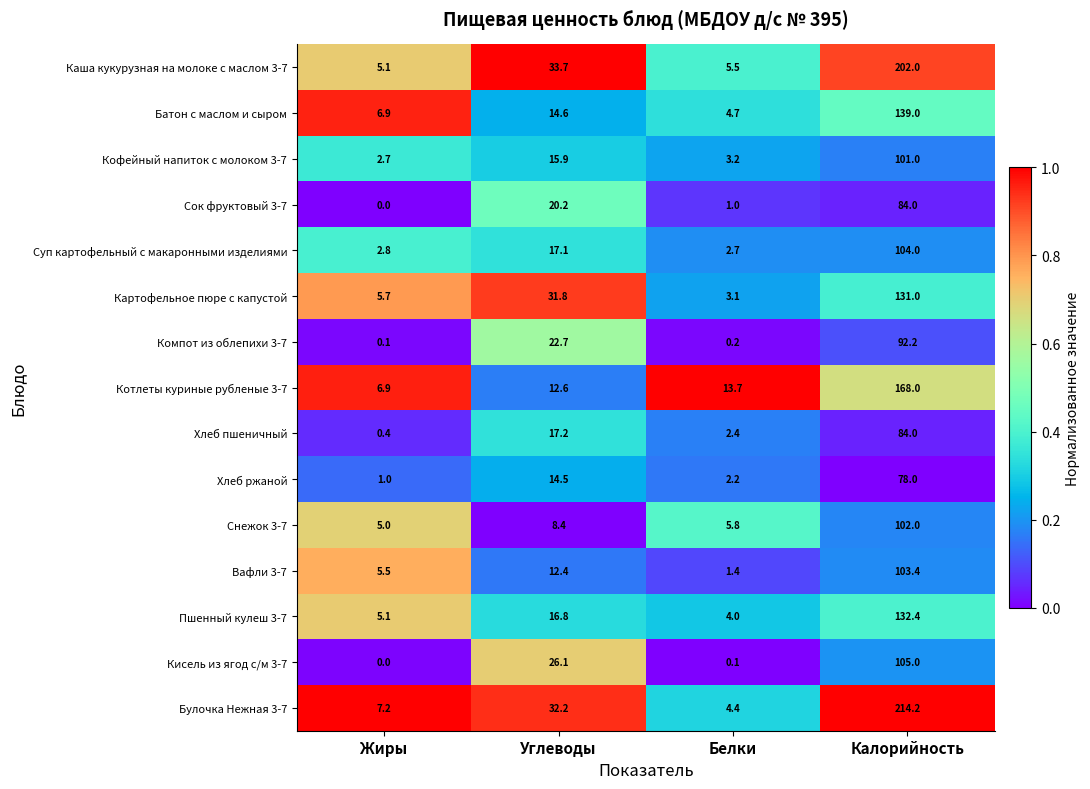

Count the number of data series in this chart.

15